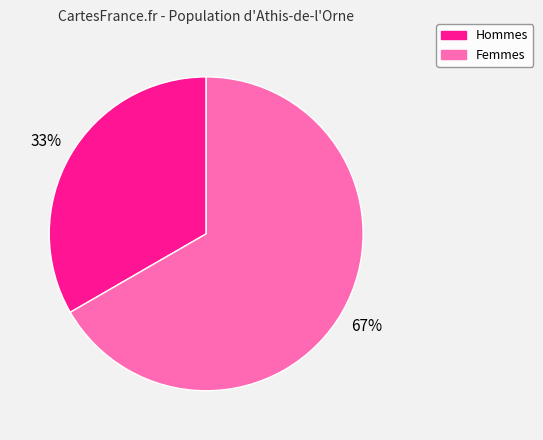

Does any single category account for the majority?

Yes